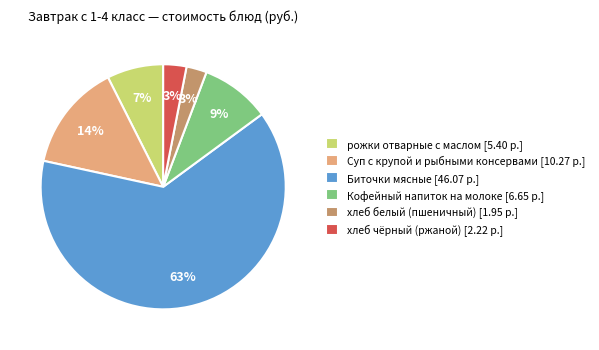

To the nearest percent, what is the difference between the largest and smallest slice percentages?

61%